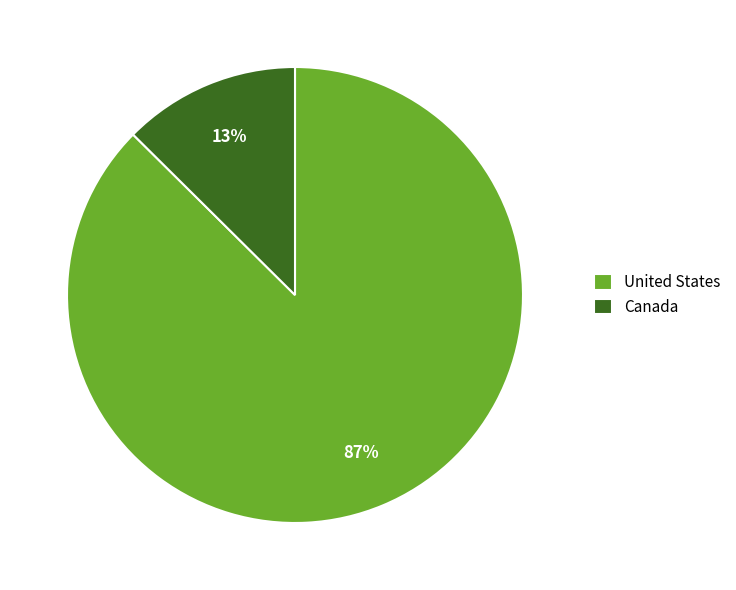

What is the ratio of the value at Canada to the value at United States?

0.1